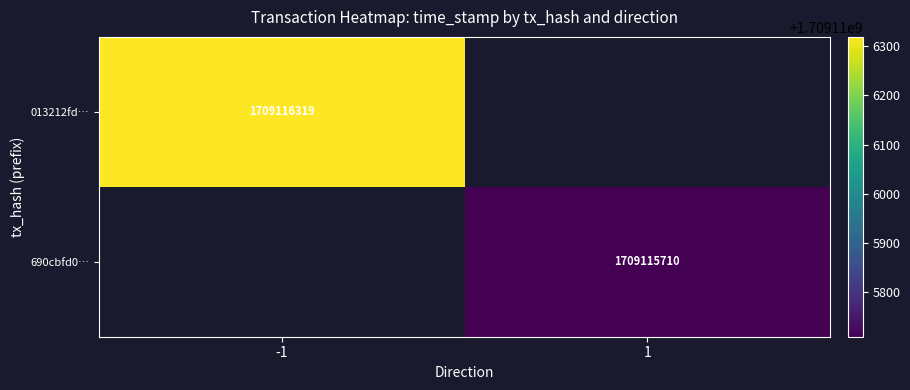

The 013212fdaf39e4fb17ae23520df6000a6641bf1 series shows 2244003341 at time_stamp. True or false?

False